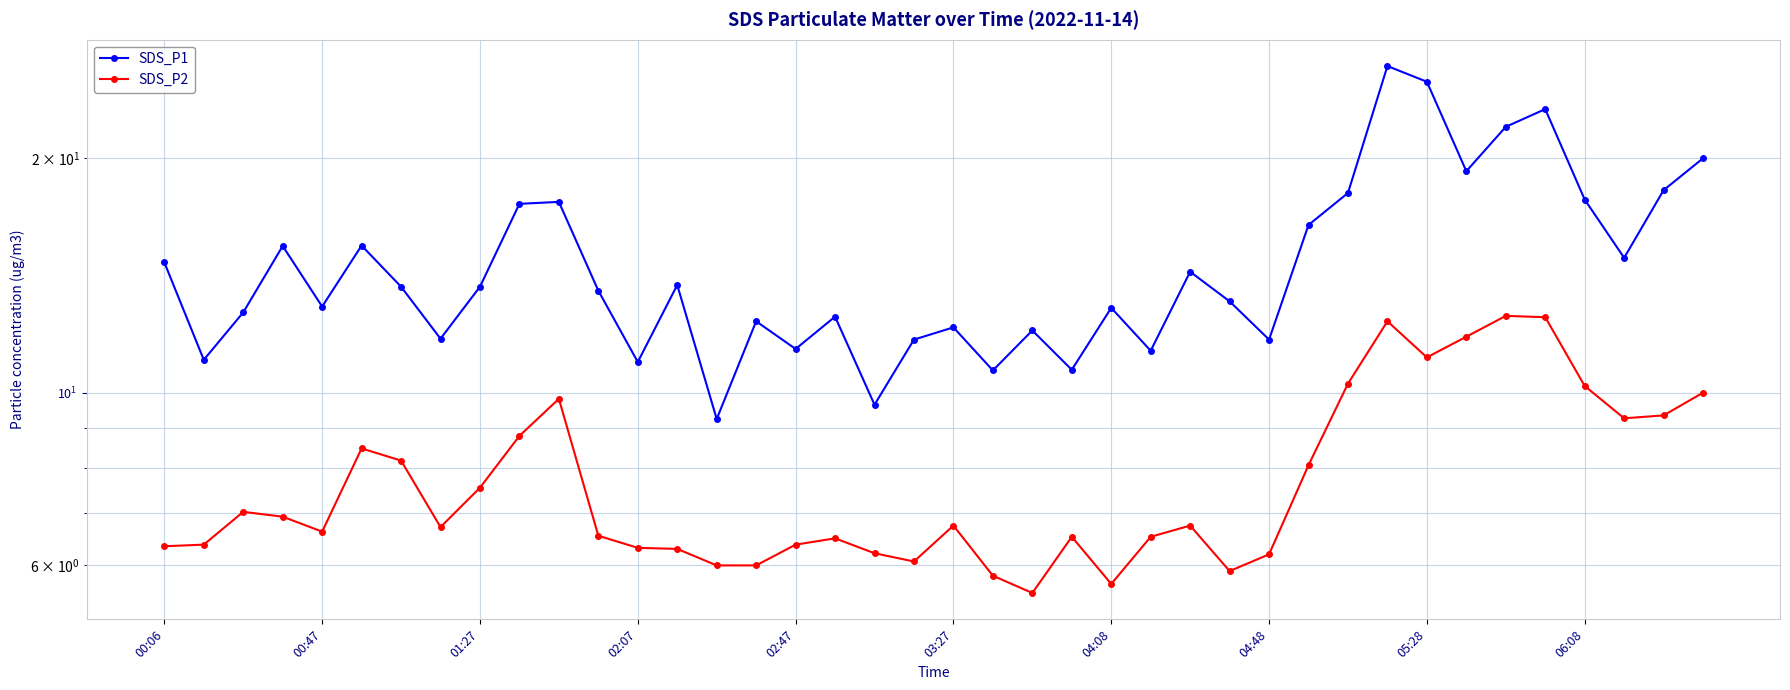

At which label does SDS_P1 reach its peak?

31